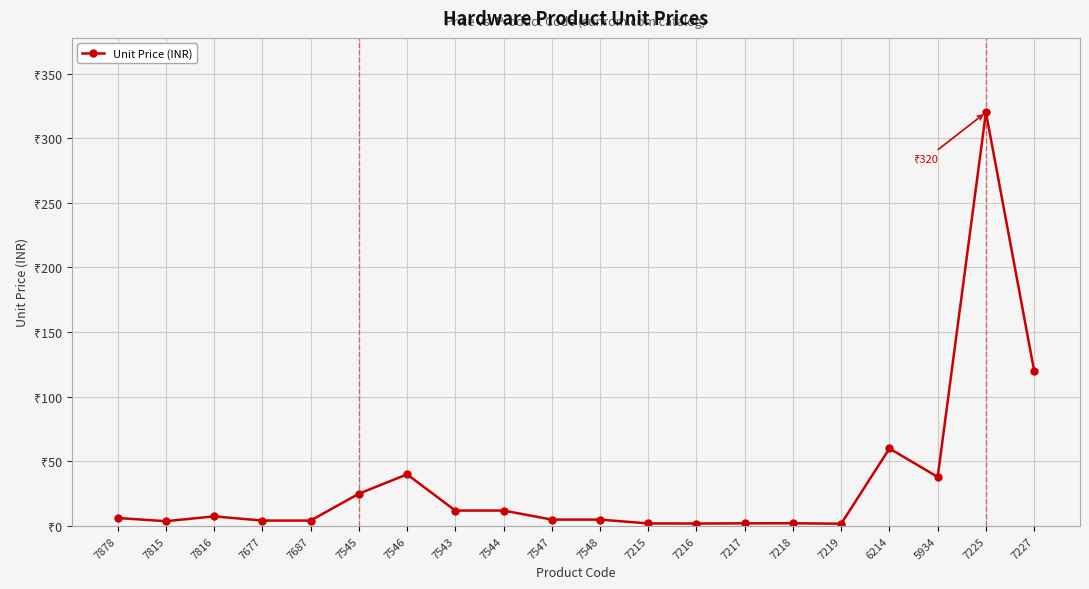

What value does the data have at 7217?

2.1